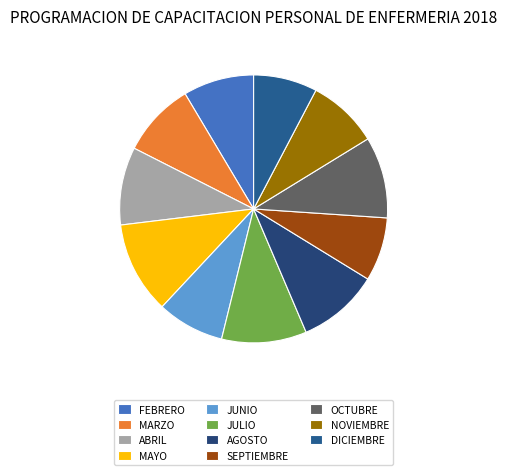

What percentage is the JULIO slice, to the nearest percent?

10%